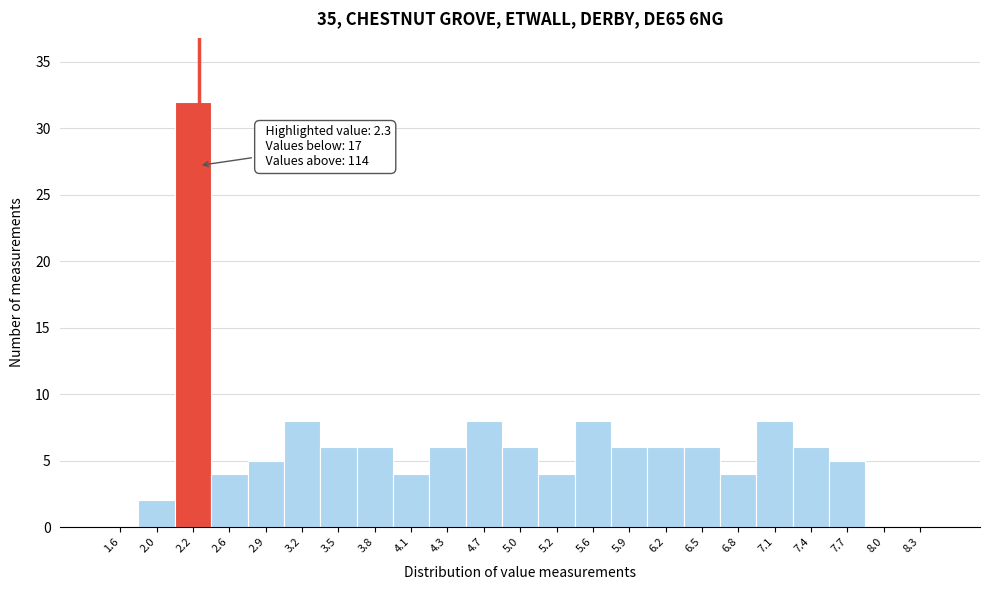

Over which range of the x-axis is the bar tallest?

2.1 to 2.4